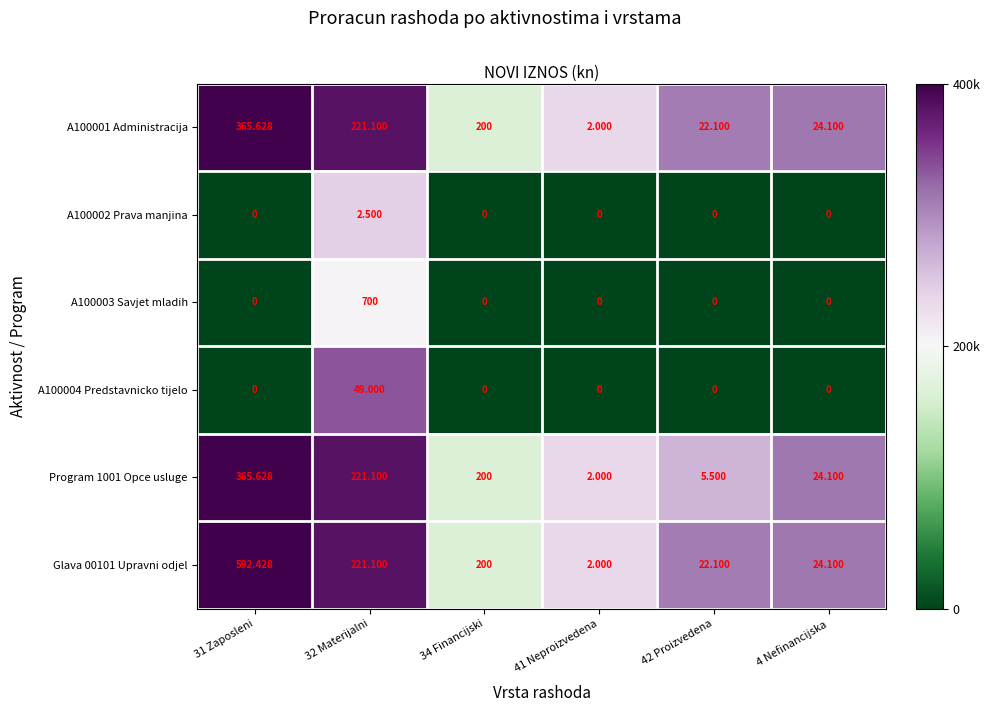

What is the spread (max minus min) of values at 42 Proizvedena?

22.1